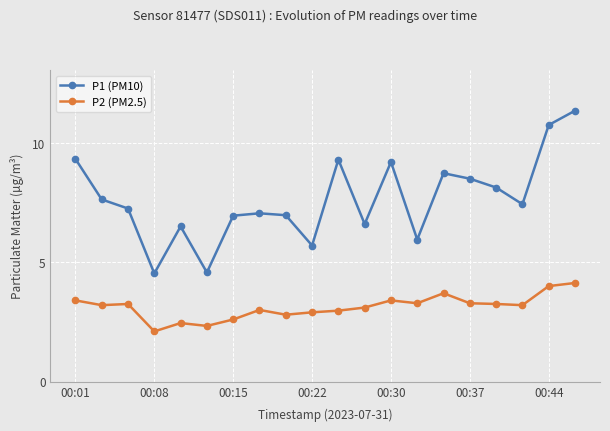

What is the difference between the maximum and minimum values in the P1 (PM10) series?

6.8